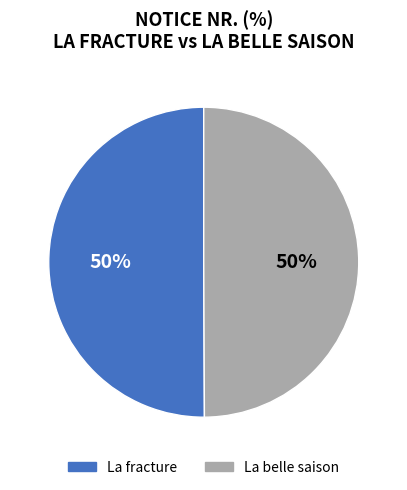

How many segments does this pie chart have?

2